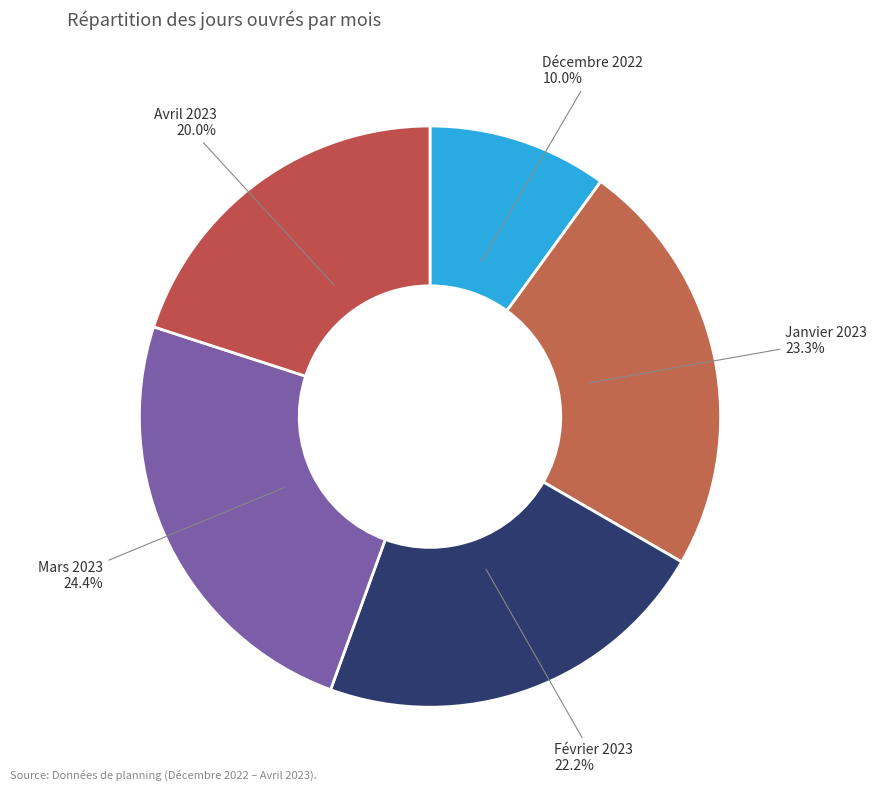

To the nearest percent, what is the combined percentage of Janvier 2023 and Avril 2023?

43%